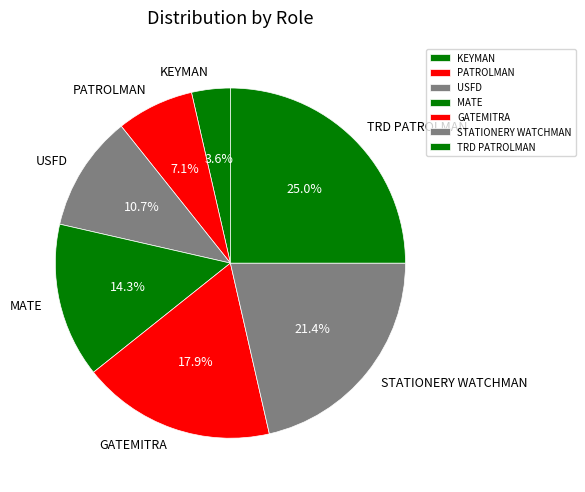

To the nearest percent, what is the combined percentage of PATROLMAN and MATE?

21%